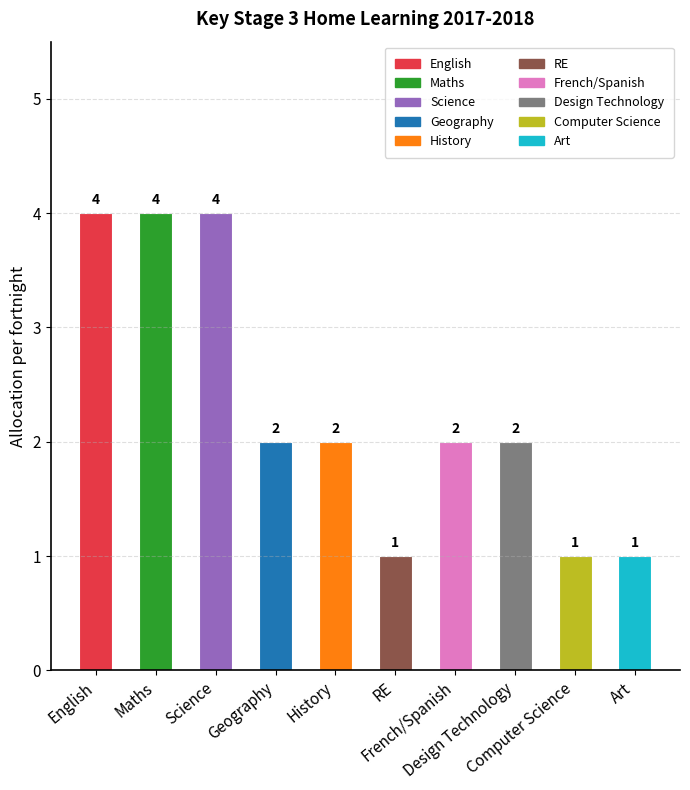

How many values are between 1 and 4?

10